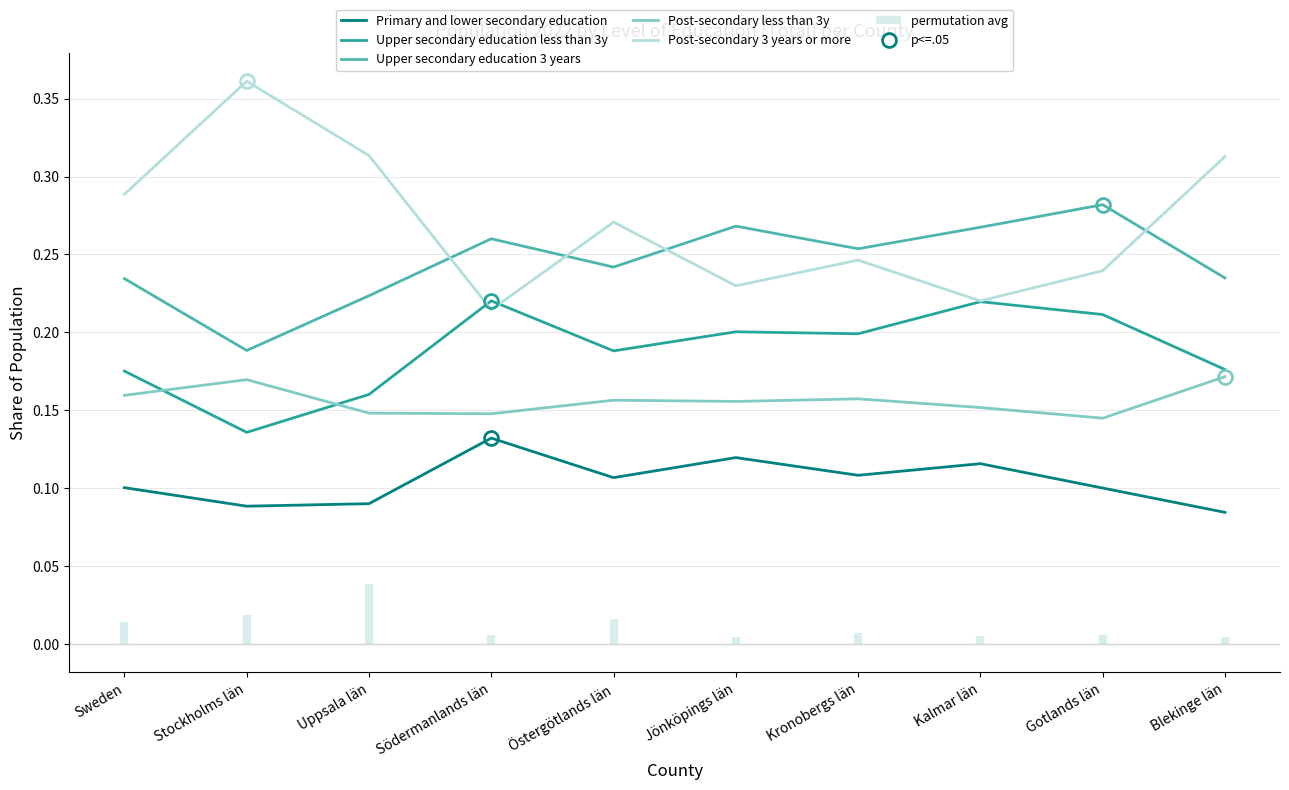

Rank the categories by Post-secondary 3 years or more value from highest to lowest.

Stockholms län, Uppsala län, Blekinge län, Sweden, Östergötlands län, Kronobergs län, Gotlands län, Jönköpings län, Kalmar län, Södermanlands län